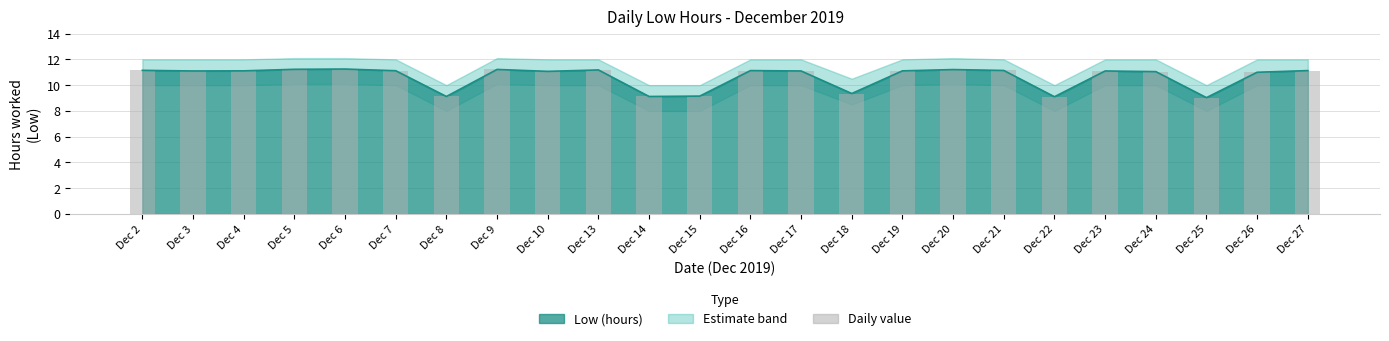

List the labels in order of value, smallest first.

Dec 25, Dec 22, Dec 8, Dec 14, Dec 15, Dec 18, Dec 26, Dec 24, Dec 10, Dec 3, Dec 17, Dec 23, Dec 4, Dec 19, Dec 7, Dec 16, Dec 27, Dec 21, Dec 2, Dec 13, Dec 20, Dec 9, Dec 5, Dec 6